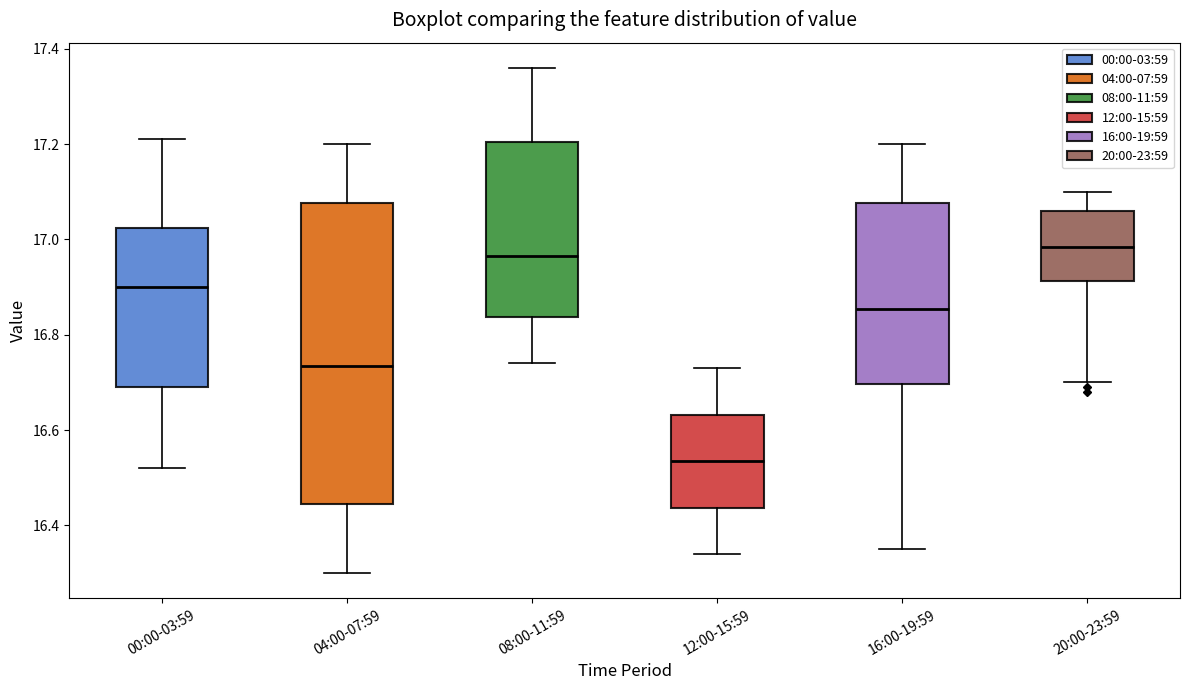

Reading left to right, transcribe this box plot: for each box, give where its median line is, the range the box spans, and where its two whiskers end, as read against the y-axis. The values are not printed on the chart, so give them approximately, as read against the axis.

00:00-03:59: median 16.90, box 16.70 to 17.02, whiskers 16.52 to 17.22
04:00-07:59: median 16.74, box 16.44 to 17.08, whiskers 16.30 to 17.20
08:00-11:59: median 16.96, box 16.84 to 17.20, whiskers 16.74 to 17.36
12:00-15:59: median 16.54, box 16.44 to 16.64, whiskers 16.34 to 16.74
16:00-19:59: median 16.86, box 16.70 to 17.08, whiskers 16.36 to 17.20
20:00-23:59: median 16.98, box 16.92 to 17.06, whiskers 16.70 to 17.10